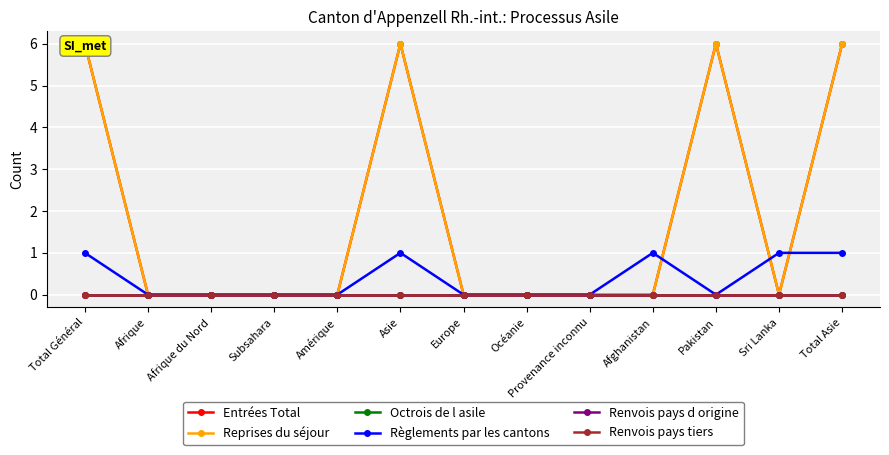

Is it true that Renvois pays d origine equals 0 at Subsahara?

True